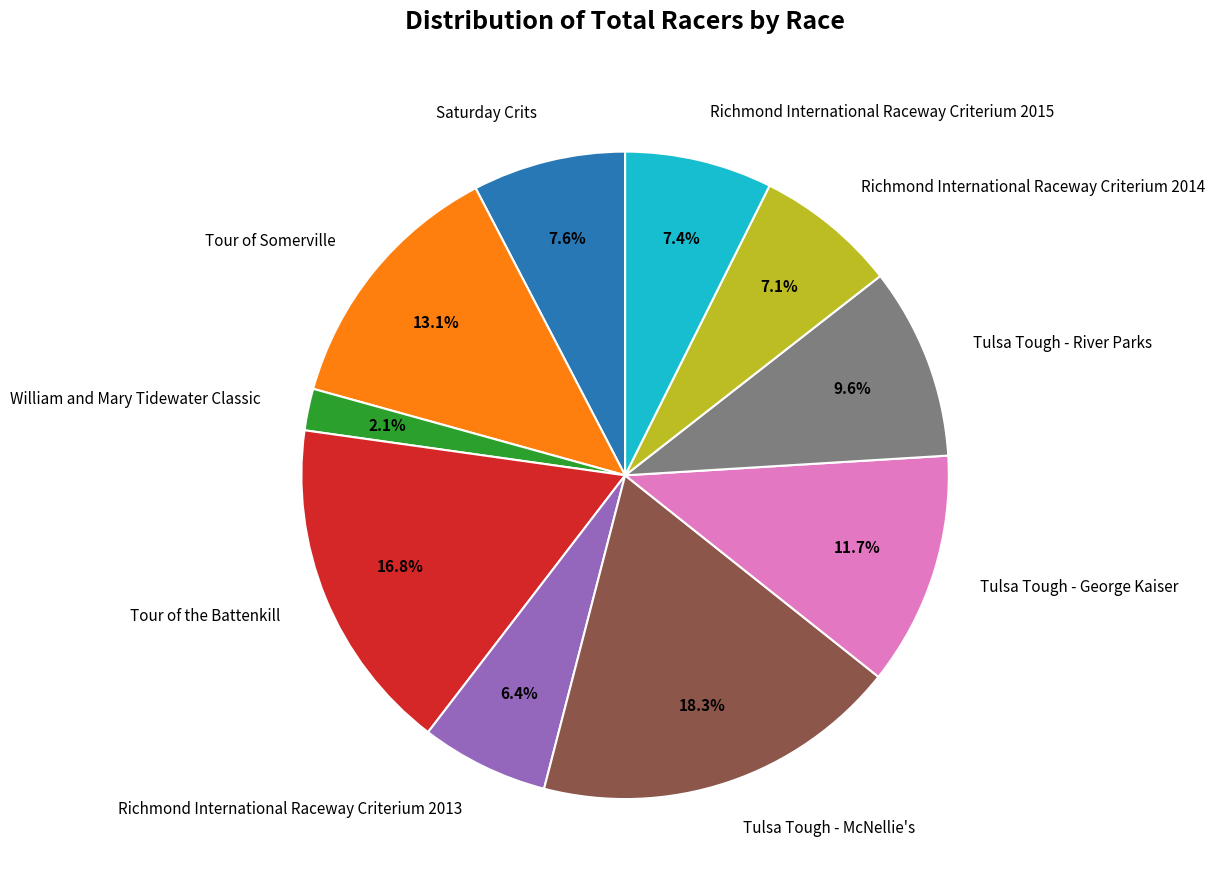

To the nearest percent, what percentage of the pie is Richmond International Raceway Criterium 2014?

7%